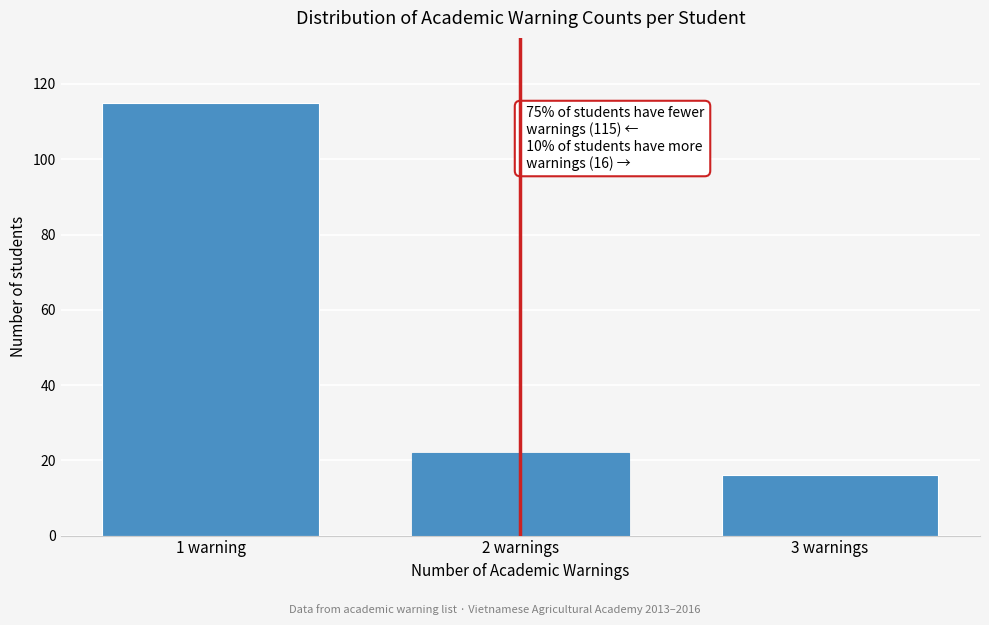

Reading right to left, what are all the values shown in this chart?

3 warnings=16	2 warnings=22	1 warning=115